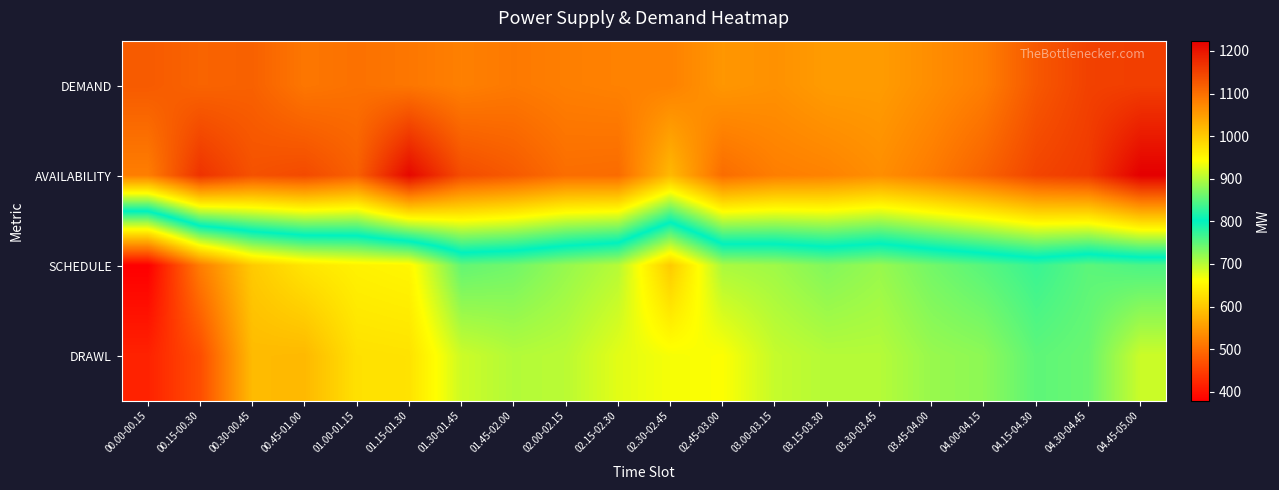

At 03.00-03.15, list the series in order from smallest to largest.

DRAWL, SCHEDULE, DEMAND, AVAILABILITY